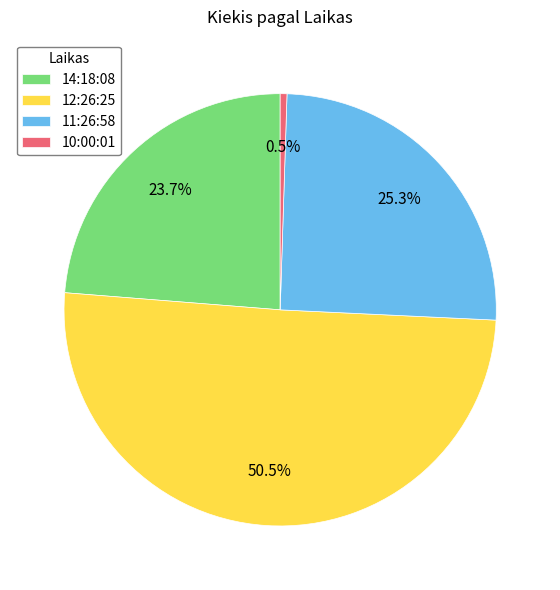

How many slices are in this pie chart?

4